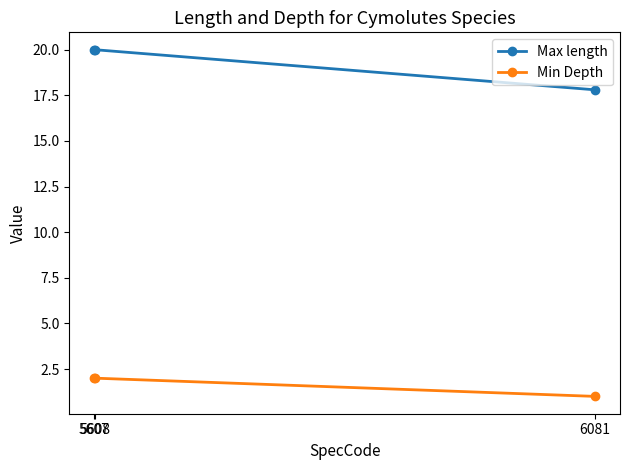

Between 5607 and 5608, which is larger?

5607